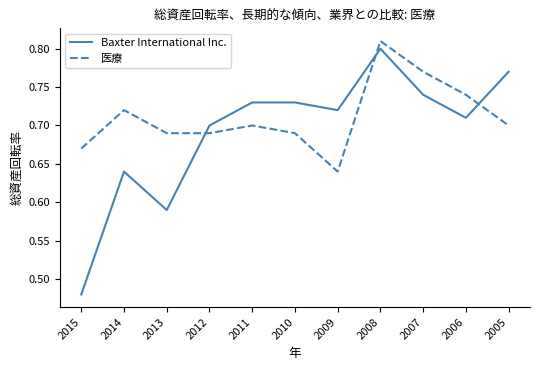

At 2010, list the series in order from largest to smallest.

Baxter International Inc., 医療